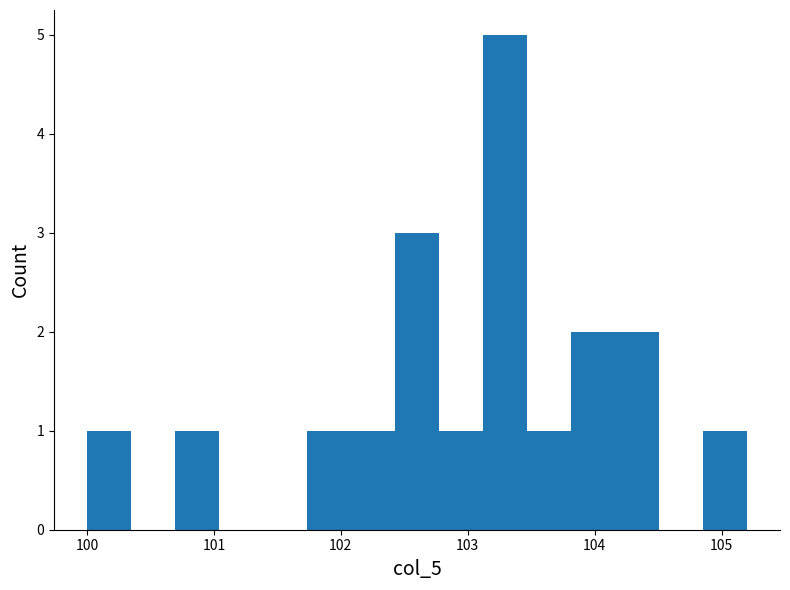

Read against the x-axis, roughly where is the centre of the tallest bar?

103.3